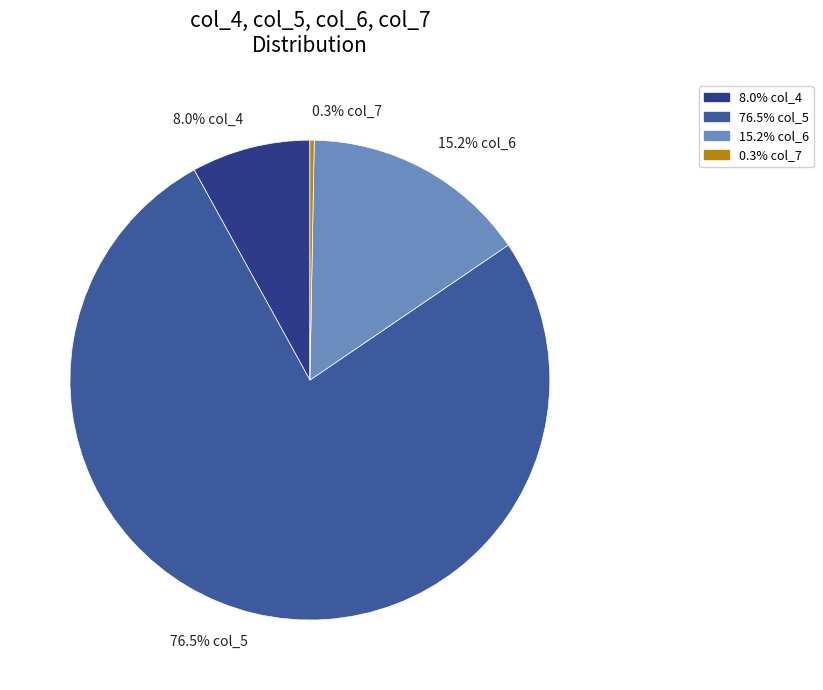

Does any single category account for the majority?

Yes